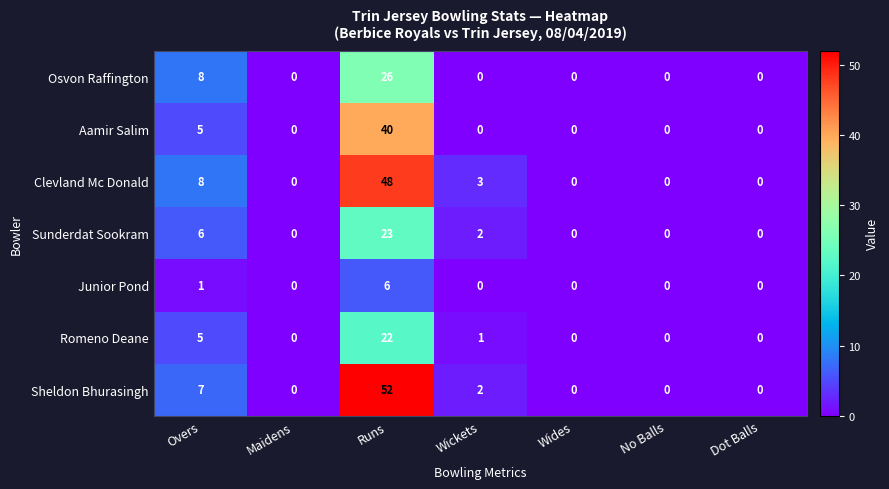

Which series has the largest range (max minus min)?

Sheldon Bhurasingh